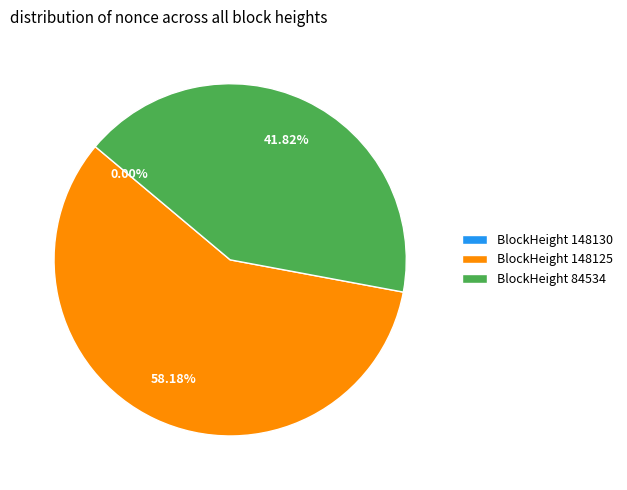

What portion of the pie excludes 84534?

58.2%